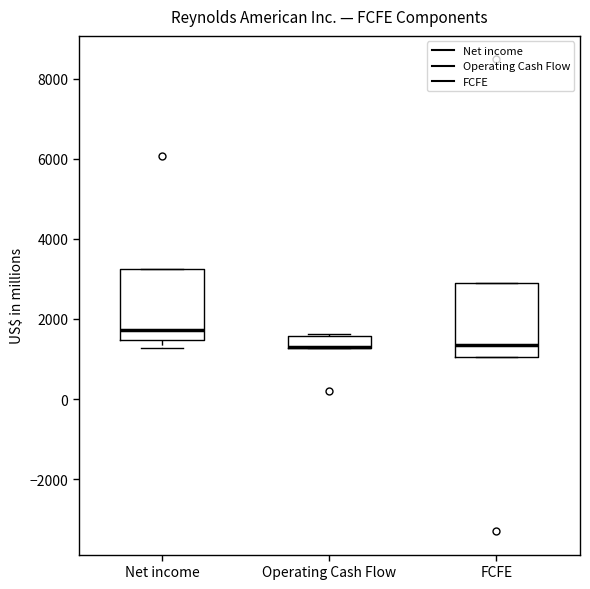

Where is the upper edge of the box for FCFE on the y-axis? The values are not printed on the chart, so give them approximately, as read against the axis.

3000